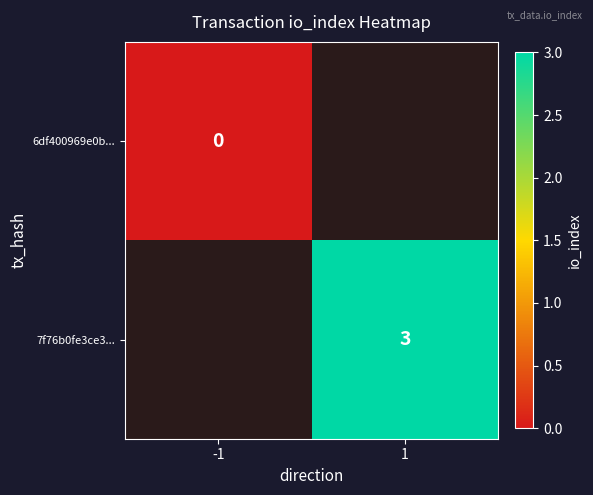

The value of 7f76b0fe3ce3... at 1 is 3. True or false?

True